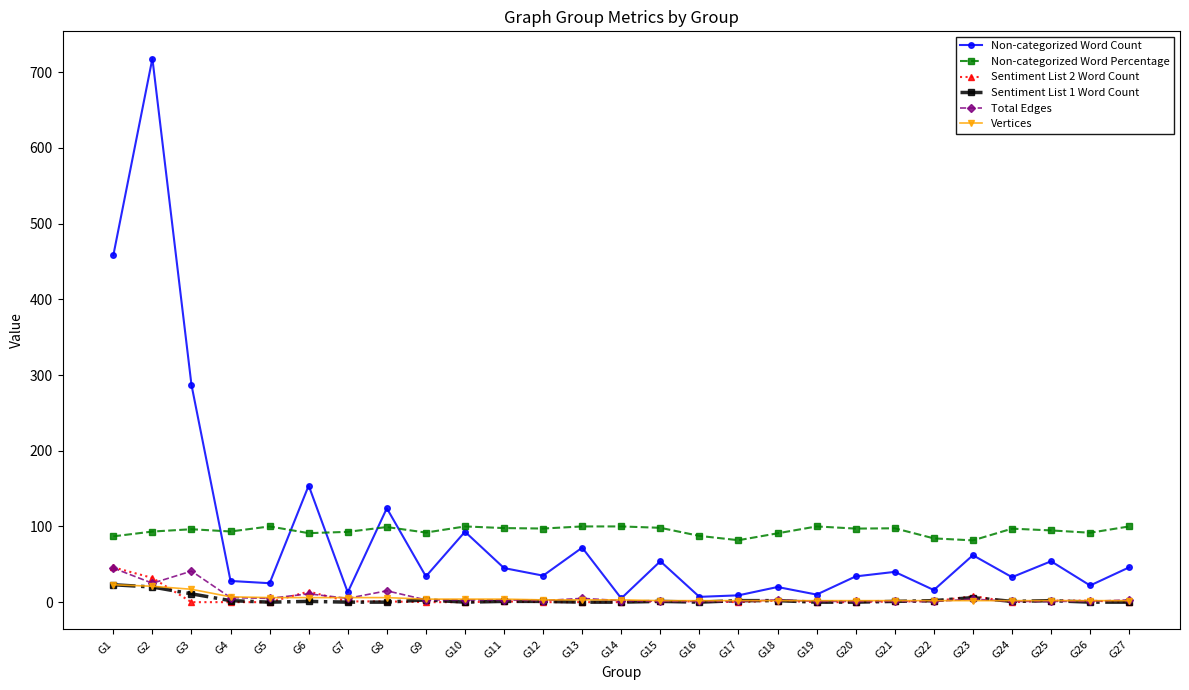

What is the sum of all Vertices values?

139.0